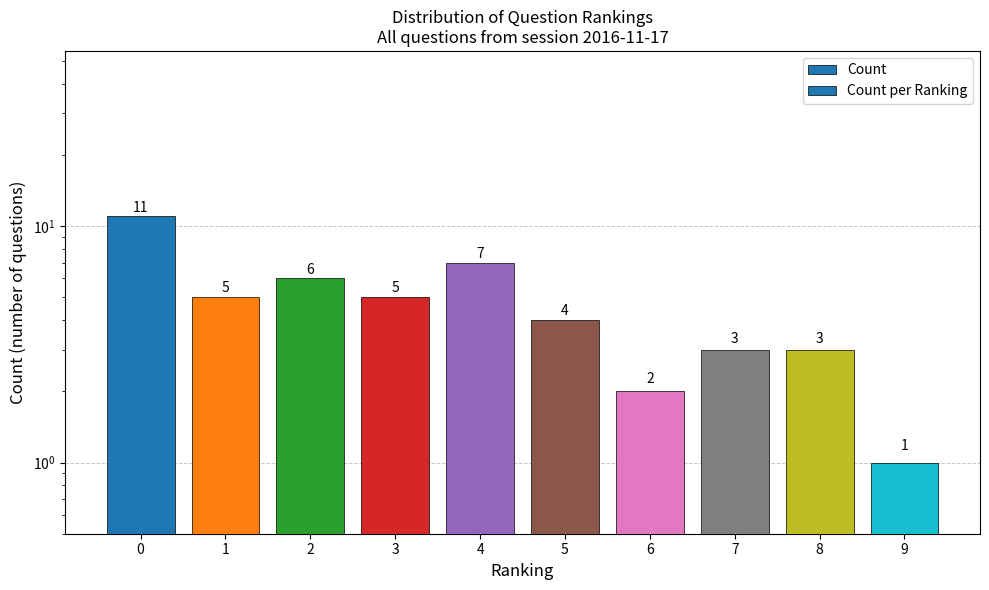

Which label corresponds to the smallest value in the chart?

9